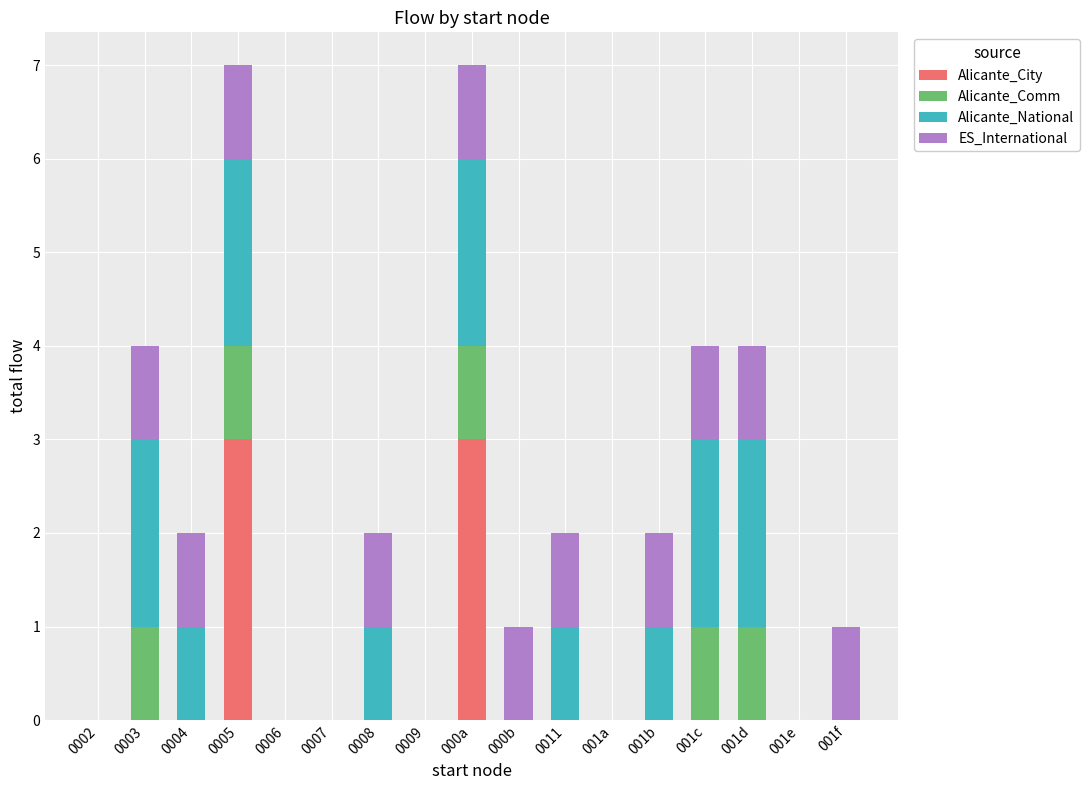

True or false: Alicante_City has a value of -1 at 001a.

False